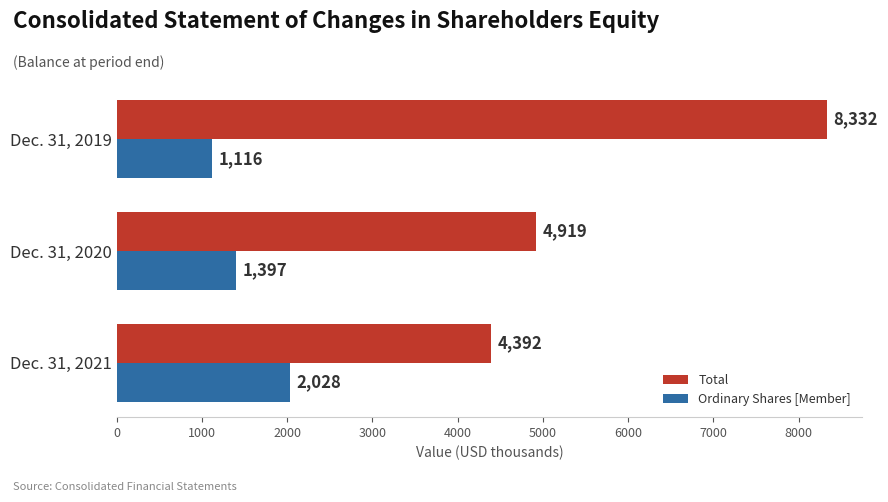

At which category is the sum across all series the highest?

Dec. 31, 2019